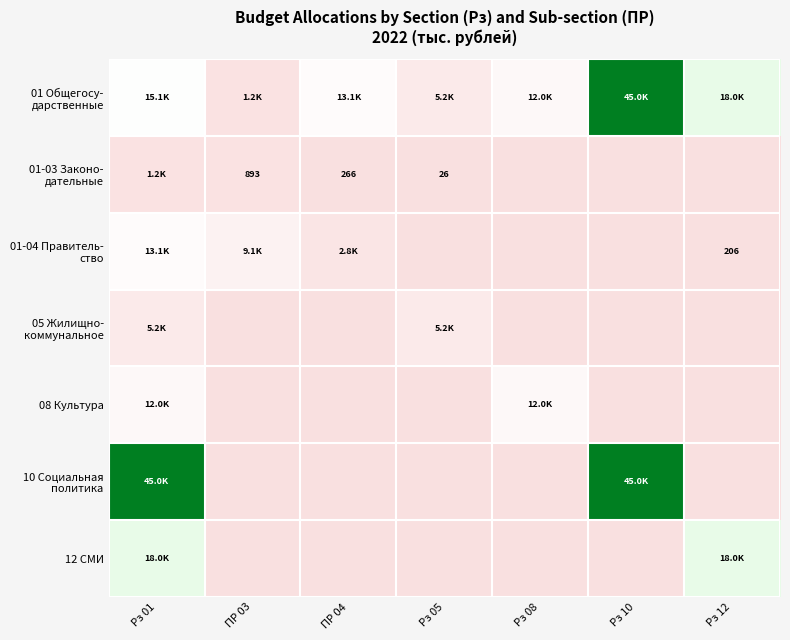

How many categories are shown in the chart?

7